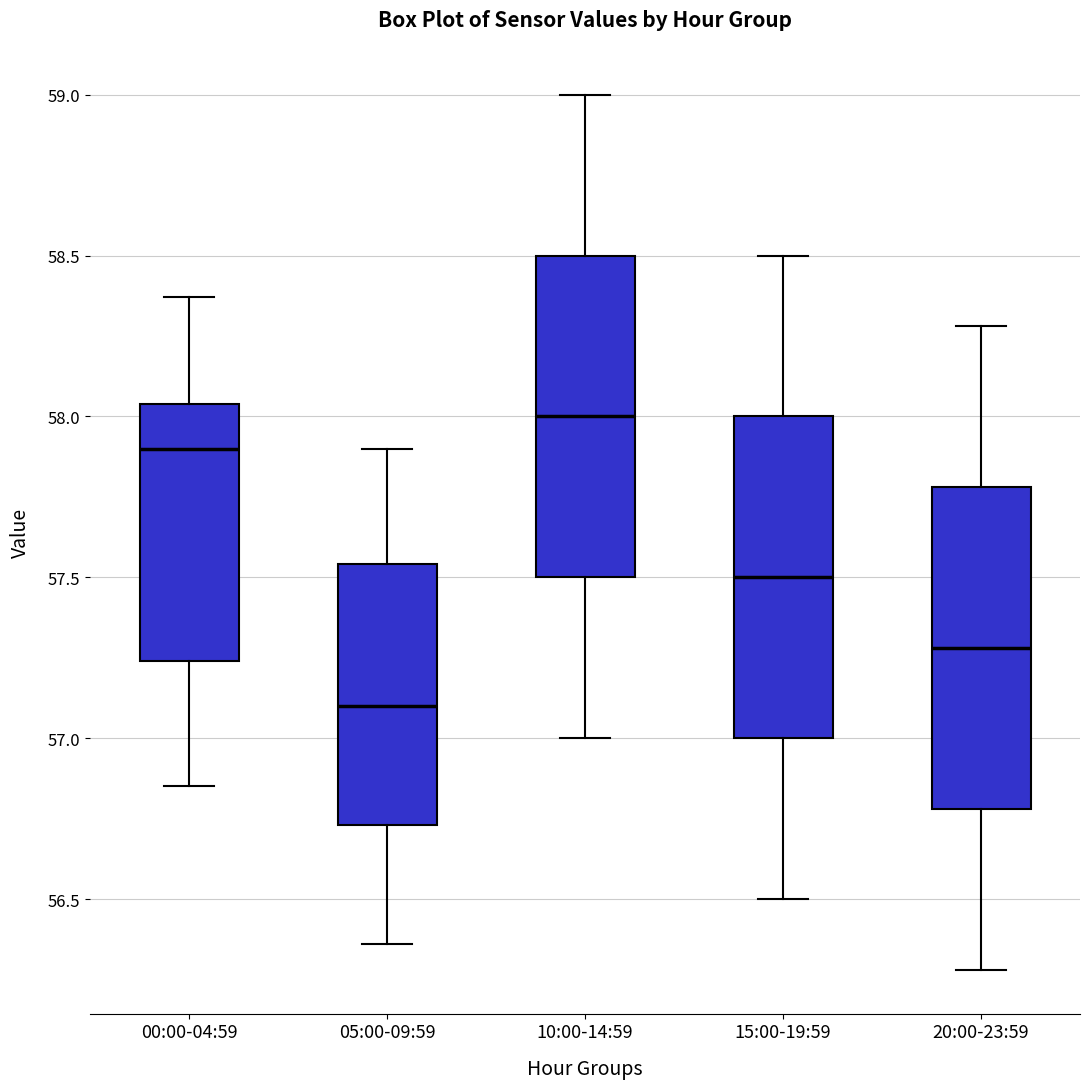

Reading left to right, read every box against the y-axis: the position of its median line, the range the box covers, and the ends of its whiskers. The values are not printed on the chart, so give them approximately, as read against the axis.

00:00-04:59: median 57.90, box 57.25 to 58.05, whiskers 56.85 to 58.35
05:00-09:59: median 57.10, box 56.75 to 57.55, whiskers 56.35 to 57.90
10:00-14:59: median 58.00, box 57.50 to 58.50, whiskers 57.00 to 59.00
15:00-19:59: median 57.50, box 57.00 to 58.00, whiskers 56.50 to 58.50
20:00-23:59: median 57.30, box 56.80 to 57.80, whiskers 56.30 to 58.30